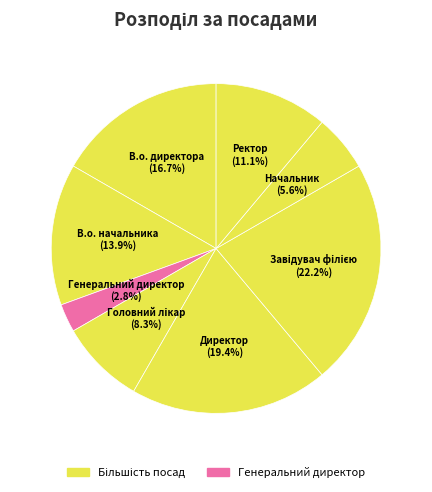

To the nearest percent, what percentage of the pie is В.о. начальника?

14%